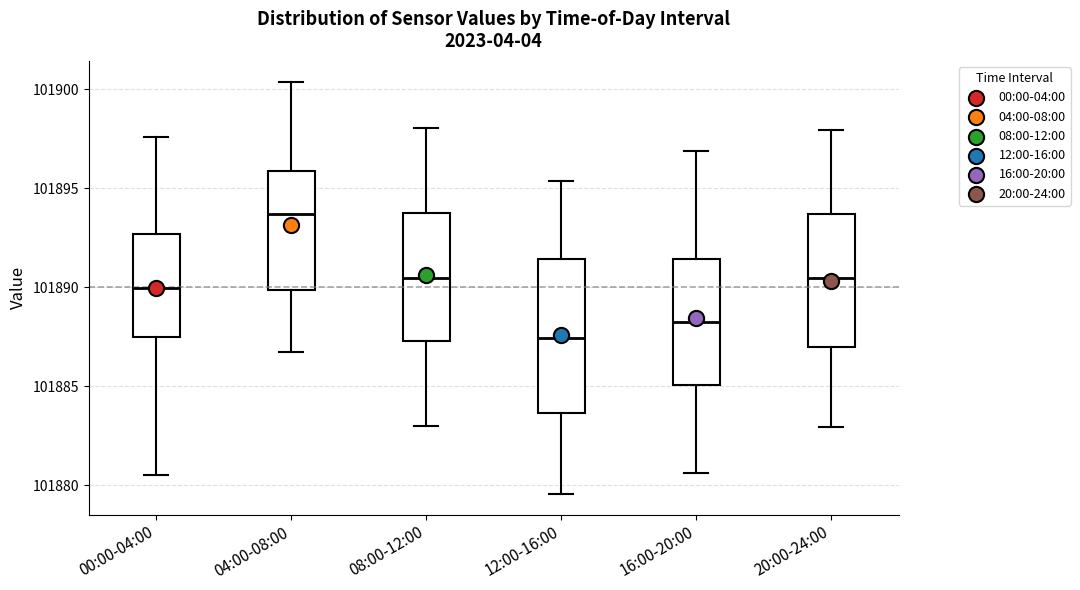

Which box has the highest median line?

04:00-08:00